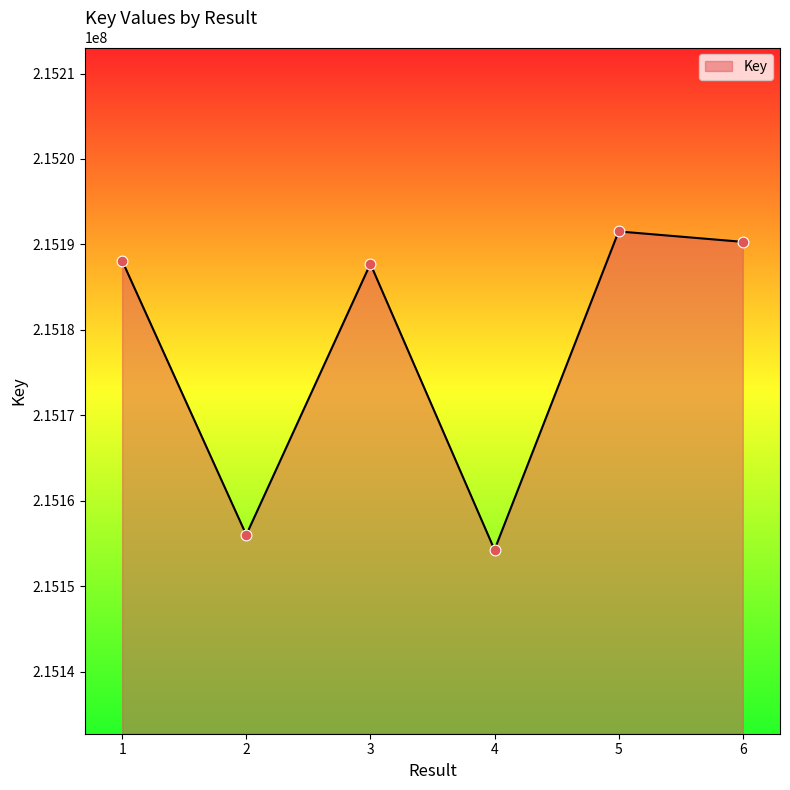

Between 2 and 1, which is larger?

1